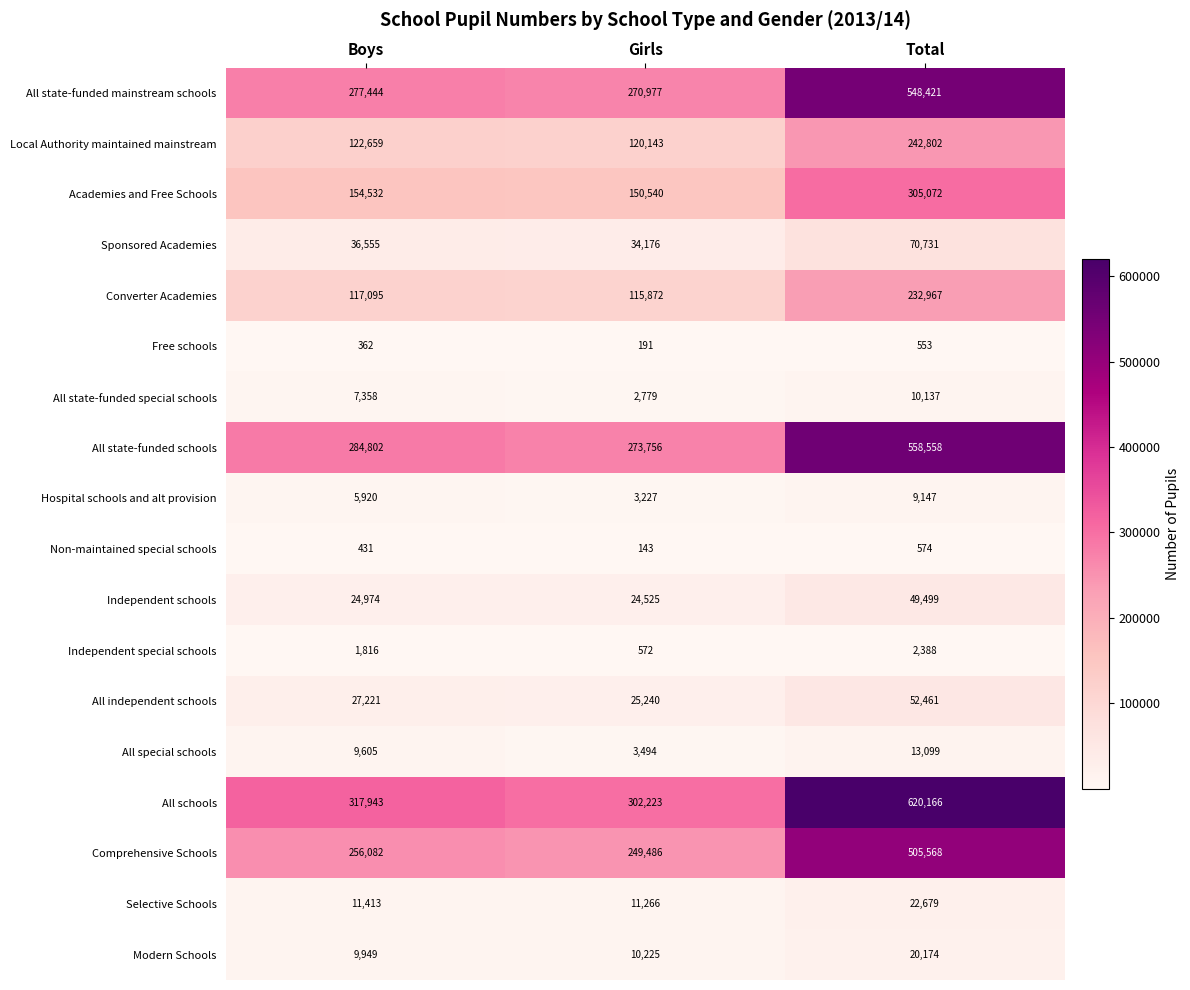

What is the approximate value of Hospital schools and alt provision at Girls?

3227